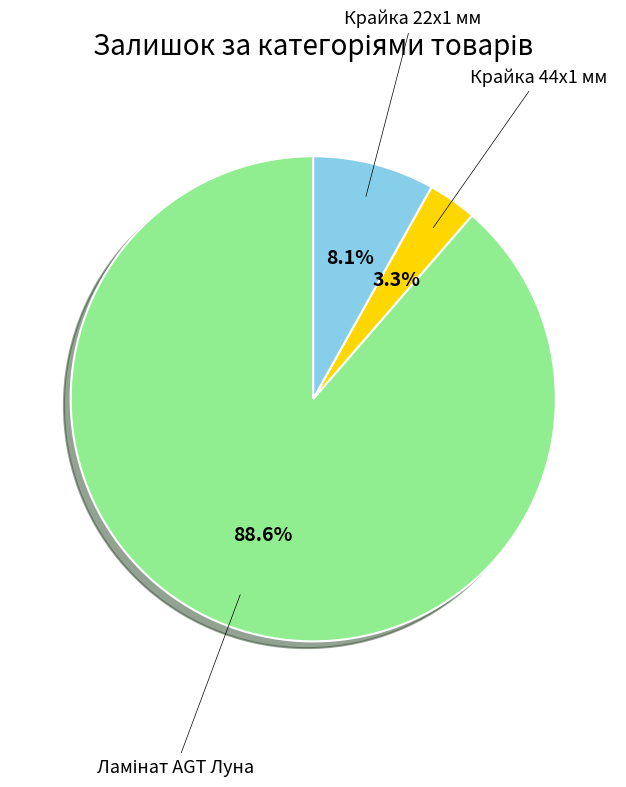

How many slices are in this pie chart?

3